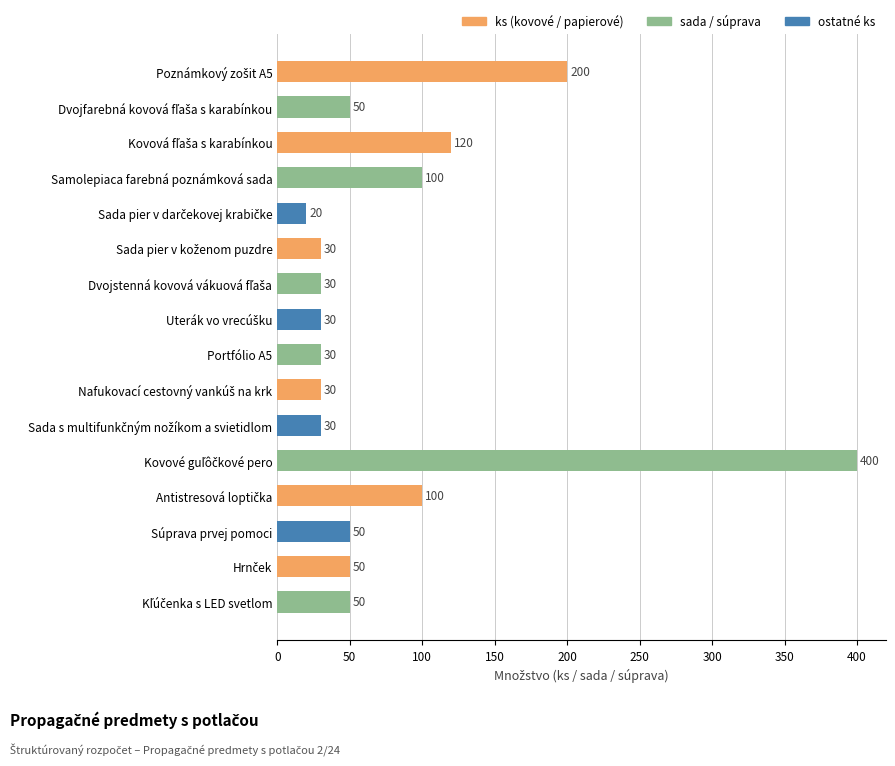

Is it true that the value at Portfólio A5 is 12?

False